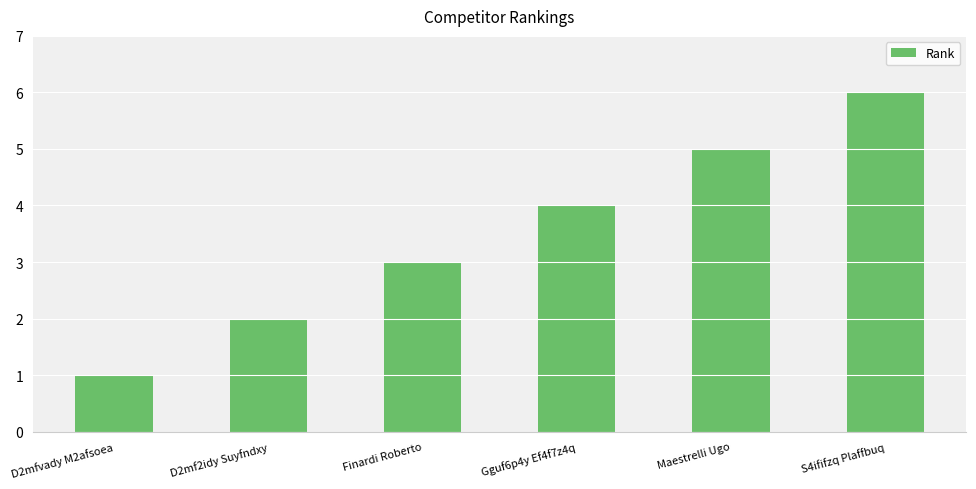

What is the label of the 2nd bar from the left?

D2mf2idy Suyfndxy